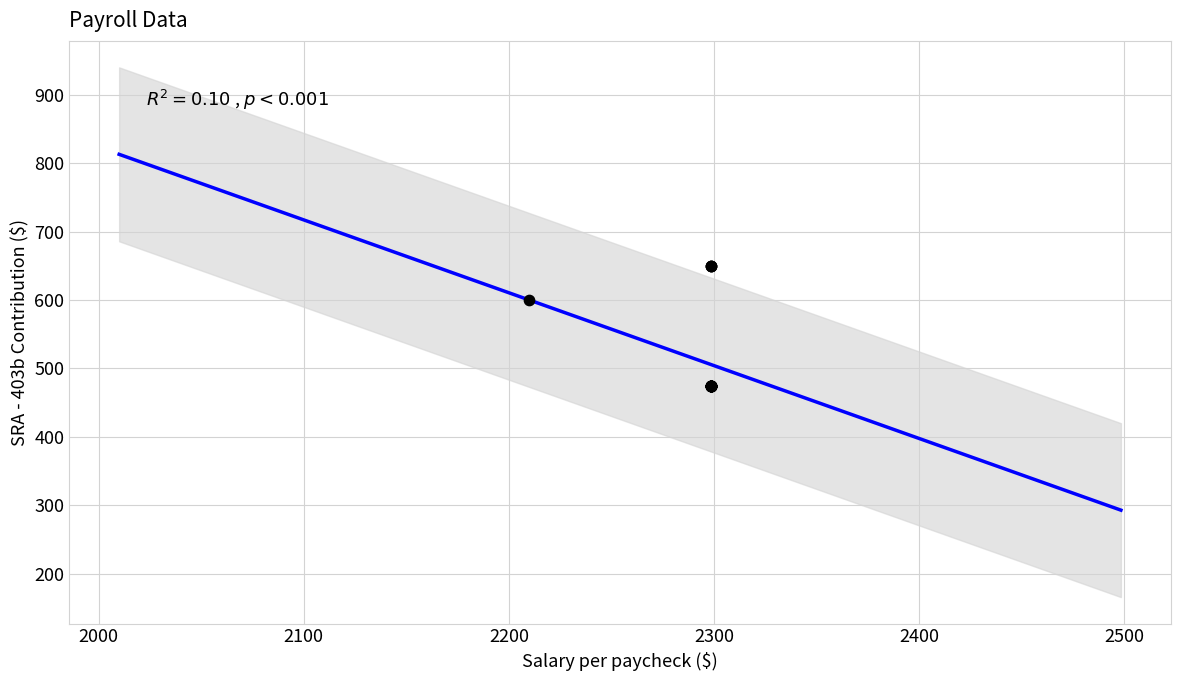

What Y value in the scatter plot is closest to 562?

600